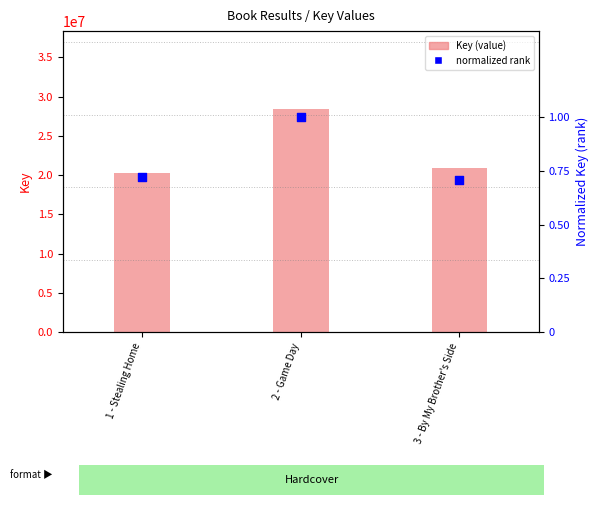

What are all the series names shown in the legend?

Key (value), normalized rank